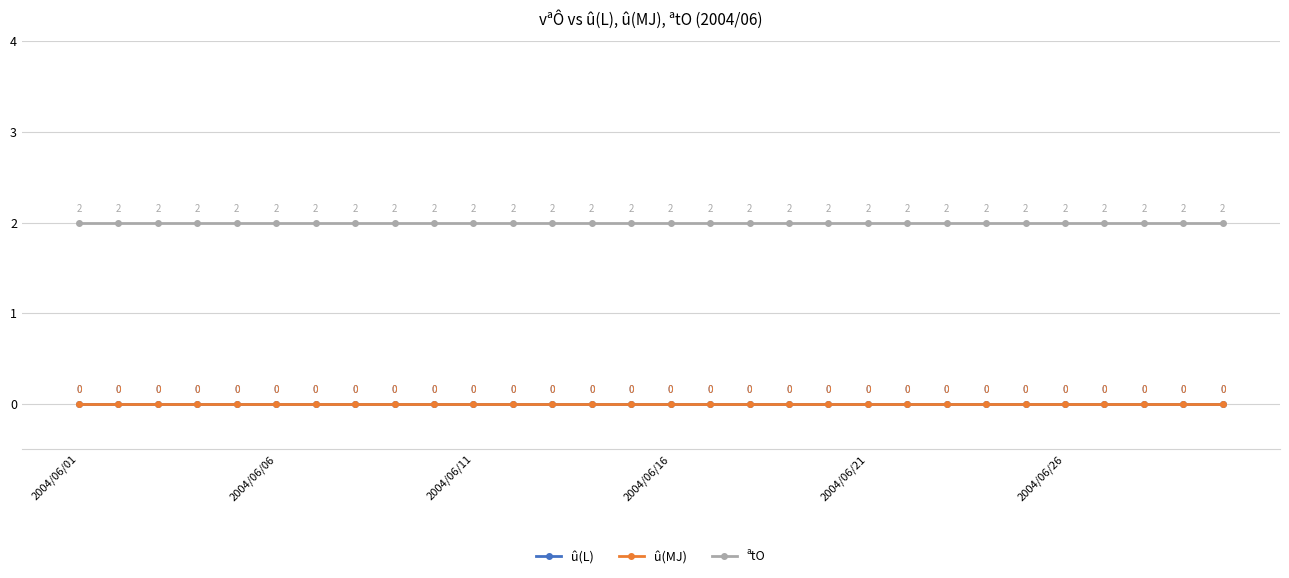

Is this an area chart (filled region under the line)?

No